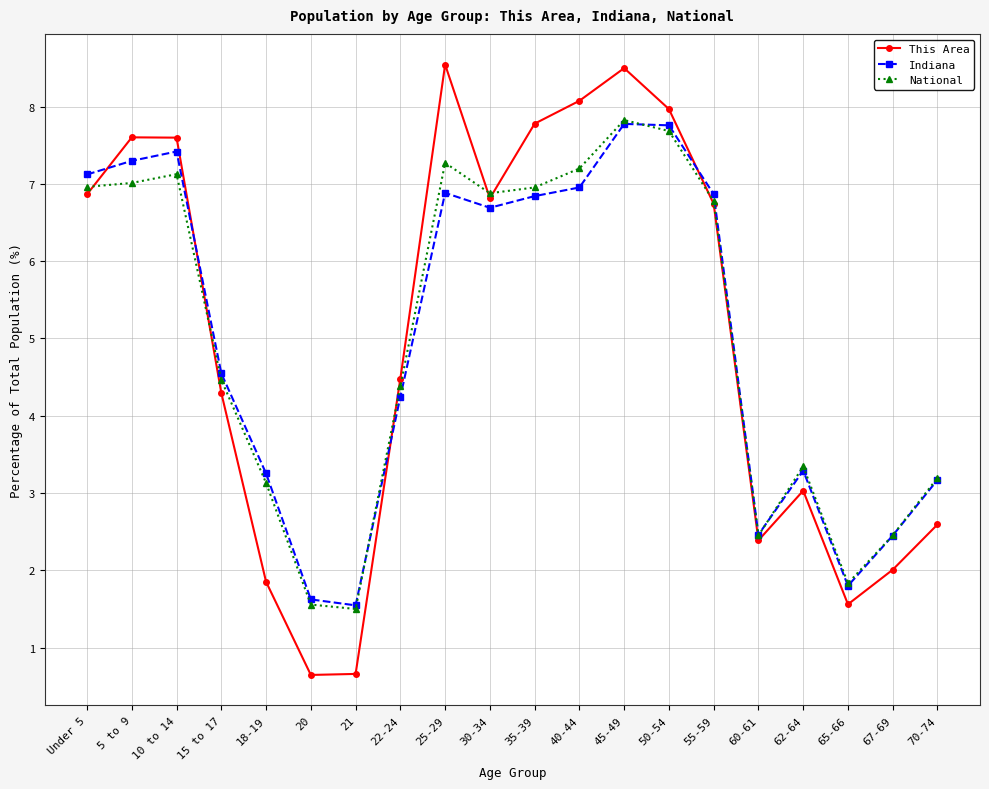

At how many categories does at least one series exceed 3?

15